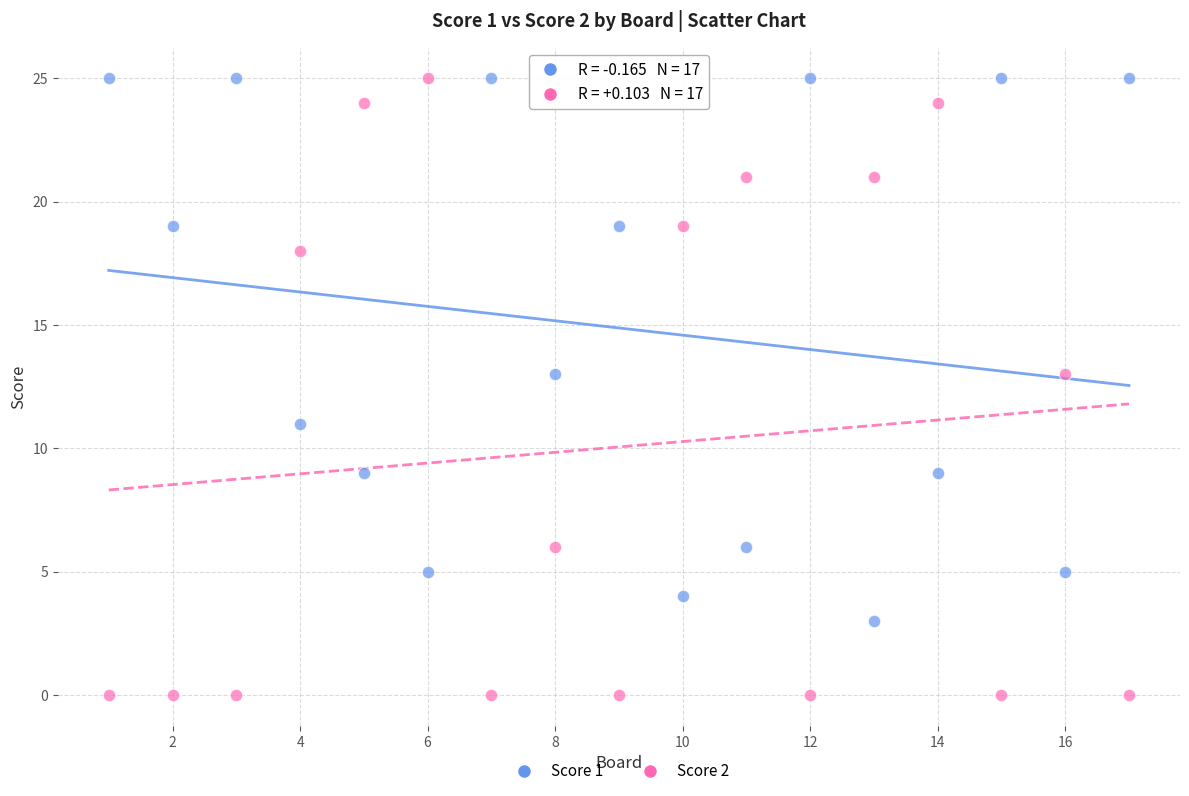

Which series reaches the minimum Y coordinate?

Score 2